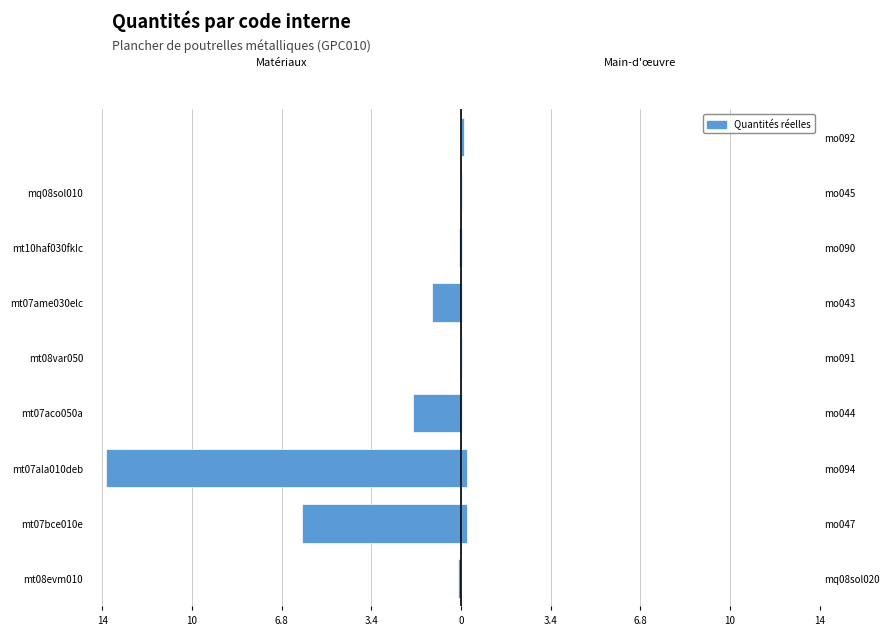

Reading right to left, transcribe all the data shown in this chart.

Matériaux: 0.0	-0.0	-0.1	-1.1	-0.0	-1.8	-13.4	-6.0	-0.1
Main-d'œuvre / Matériel: 0.1	0.0	0.0	0.0	0.1	0.1	0.2	0.2	0.0